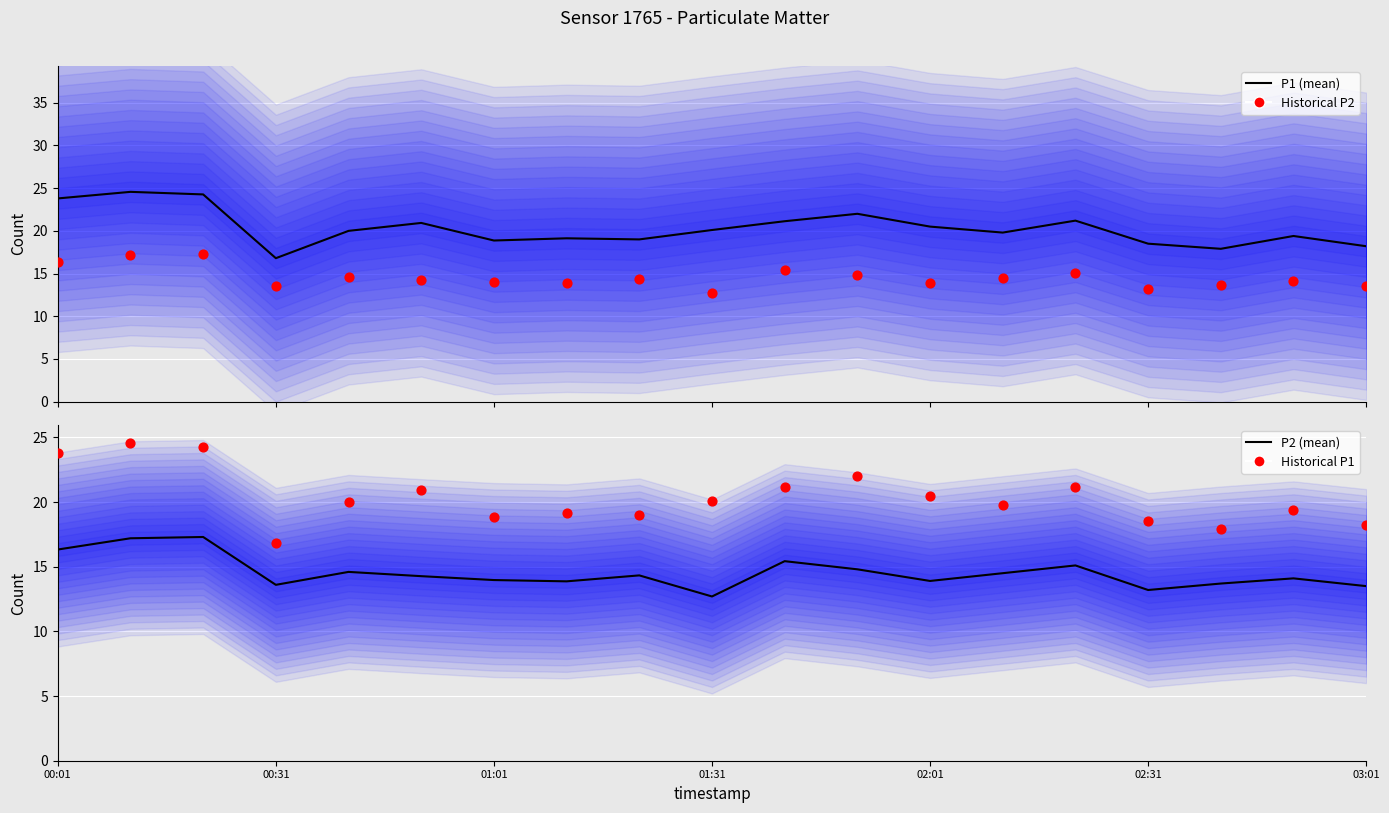

Is the value of P1 (historical) at 17 greater than the value of P1 (mean) at 16?

Yes